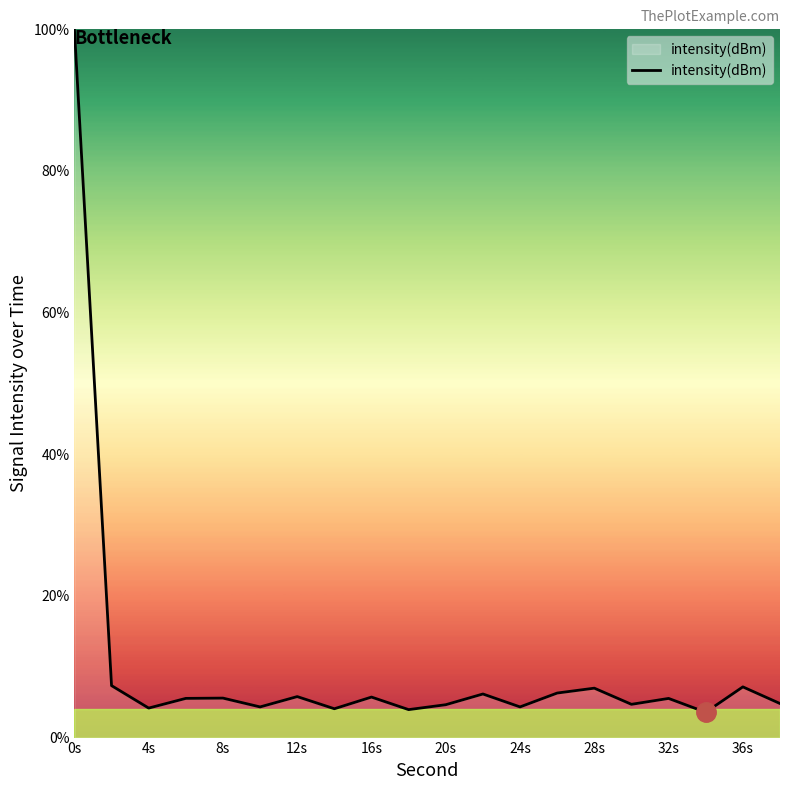

What is the maximum value shown in the chart?

100.0